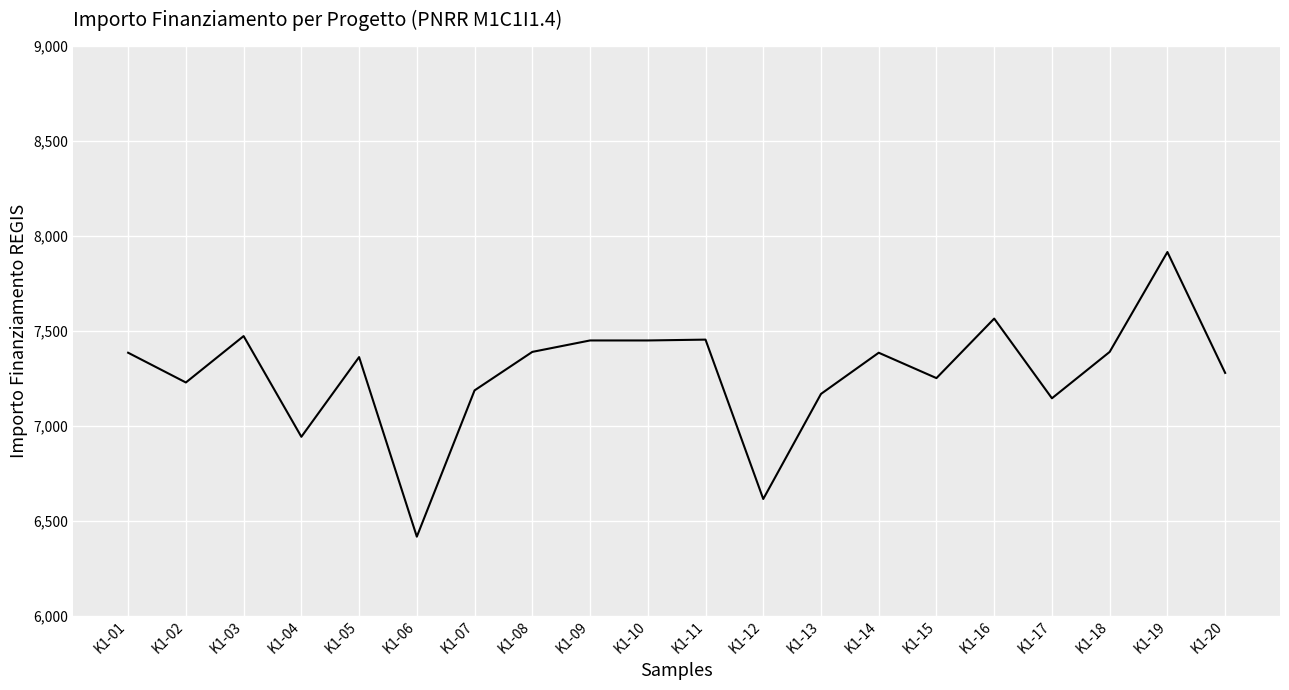

Which has a higher value, K1-17 or K1-03?

K1-03